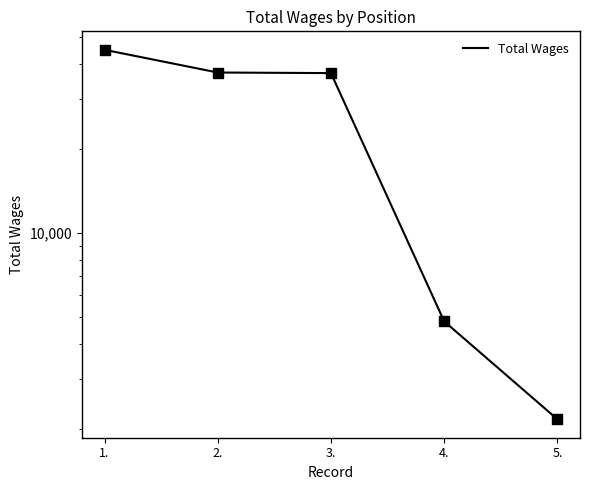

What is the change in value from 2. to 3.?

-179